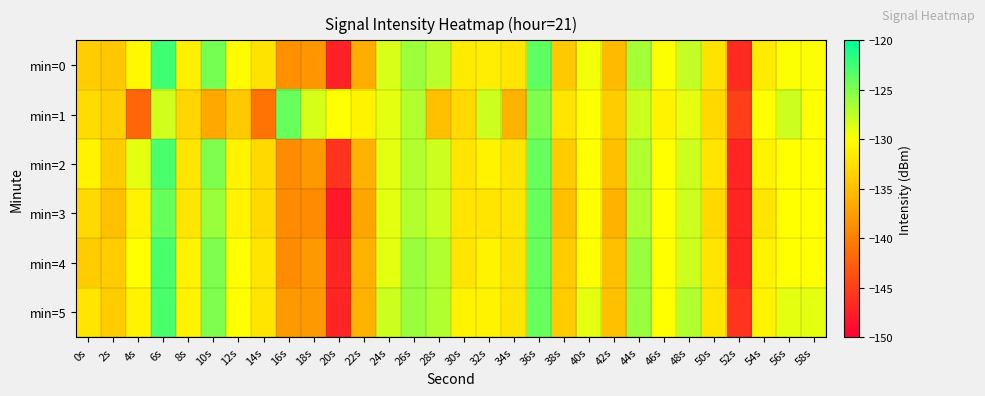

Reading left to right, list all the values displayed in this chart.

min=0: 0s=-133.9	2s=-134.3	4s=-130.5	6s=-122.5	8s=-131.2	10s=-124.6	12s=-130.2	14s=-132.1	16s=-138.7	18s=-138.3	20s=-147.4	22s=-136.3	24s=-128.5	26s=-126.1	28s=-127.3	30s=-131.5	32s=-131.4	34s=-132.0	36s=-123.7	38s=-134.2	40s=-129.6	42s=-135.3	44s=-126.5	46s=-129.9	48s=-127.6	50s=-132.2	52s=-146.5	54s=-131.5	56s=-129.9	58s=-129.8
min=1: 0s=-132.7	2s=-133.8	4s=-142.0	6s=-128.2	8s=-133.2	10s=-136.8	12s=-134.2	14s=-140.9	16s=-124.1	18s=-128.4	20s=-130.0	22s=-131.0	24s=-129.0	26s=-127.0	28s=-135.0	30s=-133.0	32s=-128.0	34s=-136.0	36s=-125.0	38s=-132.0	40s=-130.0	42s=-134.0	44s=-128.0	46s=-131.0	48s=-129.0	50s=-133.0	52s=-145.0	54s=-130.0	56s=-128.0	58s=-130.0
min=2: 0s=-131.0	2s=-134.0	4s=-129.0	6s=-123.0	8s=-132.0	10s=-125.0	12s=-131.0	14s=-133.0	16s=-139.0	18s=-138.0	20s=-146.0	22s=-136.0	24s=-129.0	26s=-127.0	28s=-128.0	30s=-132.0	32s=-131.0	34s=-132.0	36s=-124.0	38s=-134.0	40s=-130.0	42s=-135.0	44s=-127.0	46s=-130.0	48s=-128.0	50s=-132.0	52s=-147.0	54s=-131.0	56s=-130.0	58s=-130.0
min=3: 0s=-133.0	2s=-135.0	4s=-131.0	6s=-124.0	8s=-132.0	10s=-126.0	12s=-131.0	14s=-133.0	16s=-139.0	18s=-139.0	20s=-148.0	22s=-137.0	24s=-129.0	26s=-127.0	28s=-128.0	30s=-132.0	32s=-132.0	34s=-132.0	36s=-124.0	38s=-135.0	40s=-130.0	42s=-136.0	44s=-127.0	46s=-130.0	48s=-128.0	50s=-133.0	52s=-147.0	54s=-132.0	56s=-130.0	58s=-130.0
min=4: 0s=-134.0	2s=-134.0	4s=-130.0	6s=-123.0	8s=-131.0	10s=-125.0	12s=-130.0	14s=-132.0	16s=-139.0	18s=-138.0	20s=-147.0	22s=-136.0	24s=-129.0	26s=-126.0	28s=-127.0	30s=-132.0	32s=-131.0	34s=-132.0	36s=-124.0	38s=-134.0	40s=-130.0	42s=-135.0	44s=-126.0	46s=-130.0	48s=-128.0	50s=-132.0	52s=-147.0	54s=-131.0	56s=-130.0	58s=-130.0
min=5: 0s=-132.0	2s=-134.0	4s=-131.0	6s=-123.0	8s=-131.0	10s=-125.0	12s=-130.0	14s=-132.0	16s=-138.0	18s=-138.0	20s=-147.0	22s=-136.0	24s=-128.0	26s=-126.0	28s=-127.0	30s=-131.0	32s=-131.0	34s=-132.0	36s=-124.0	38s=-134.0	40s=-129.0	42s=-135.0	44s=-126.0	46s=-130.0	48s=-127.0	50s=-132.0	52s=-146.0	54s=-131.0	56s=-129.0	58s=-129.0